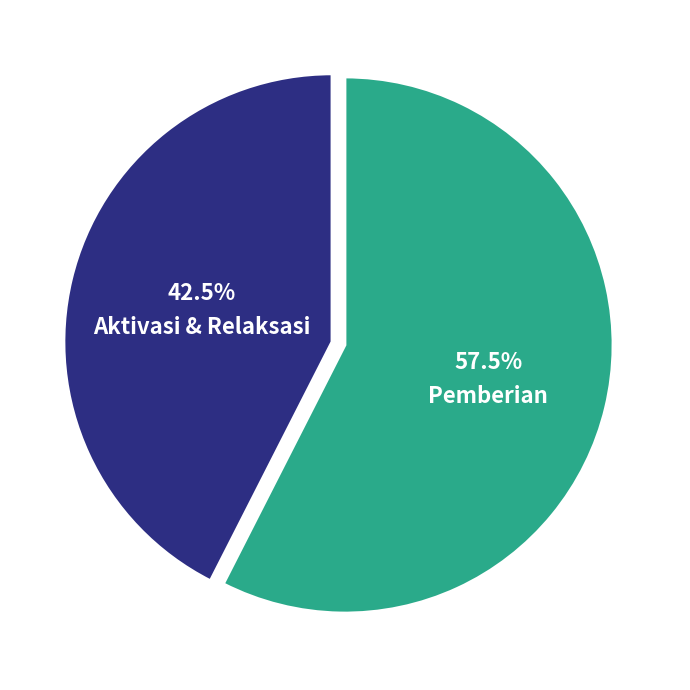

Is there any slice that represents more than half of the pie?

Yes